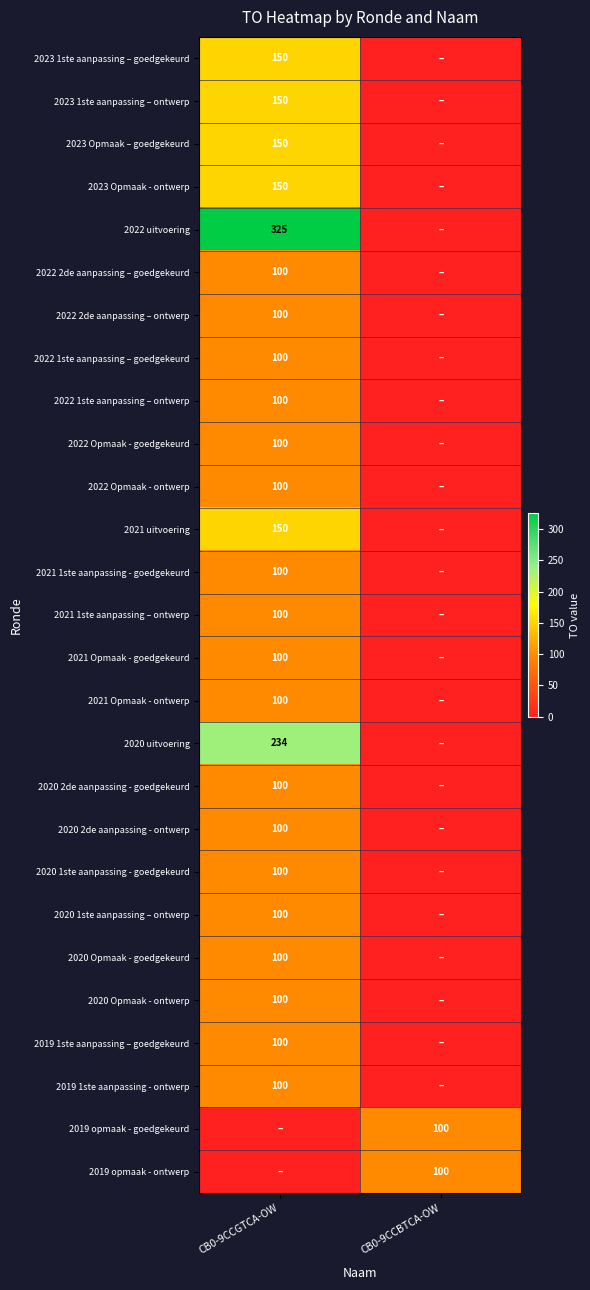

The 2023 Opmaak – goedgekeurd series shows 74 at CB0-9CCGTCA-OW. True or false?

False